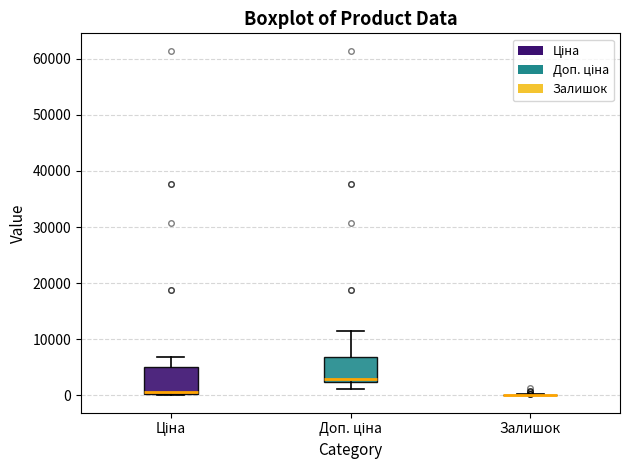

Where is the upper edge of the box for Ціна on the y-axis? The values are not printed on the chart, so give them approximately, as read against the axis.

5000